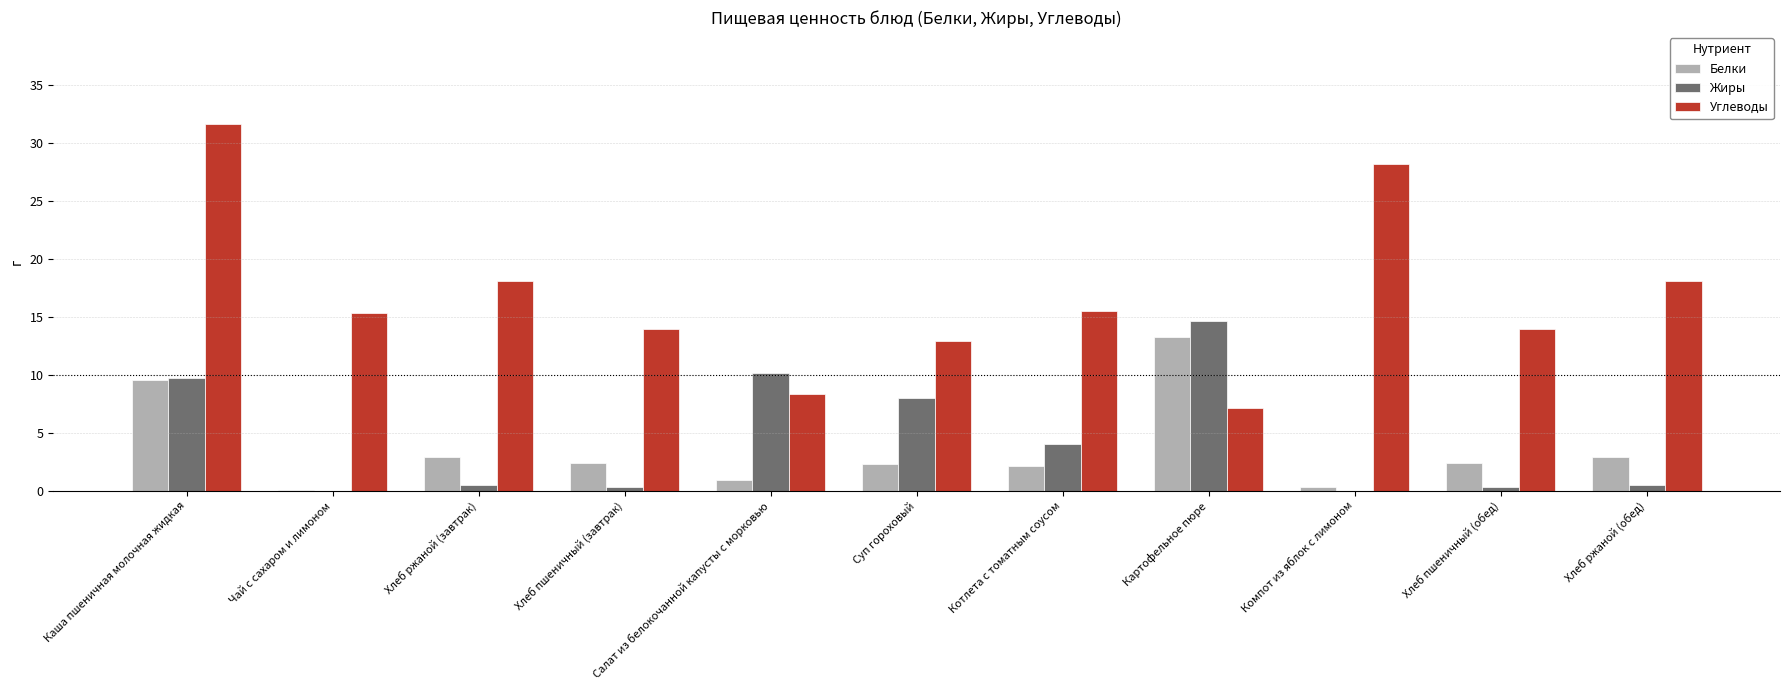

How many categories are shown in the chart?

11